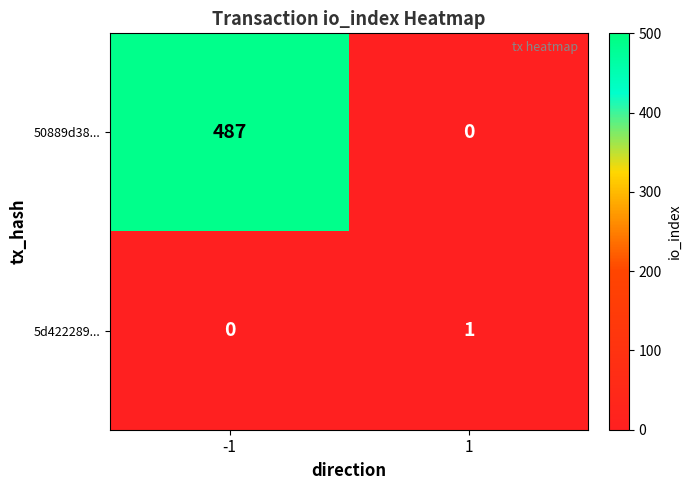

What is the sum of the 50889d38... values at 1 and -1?

487